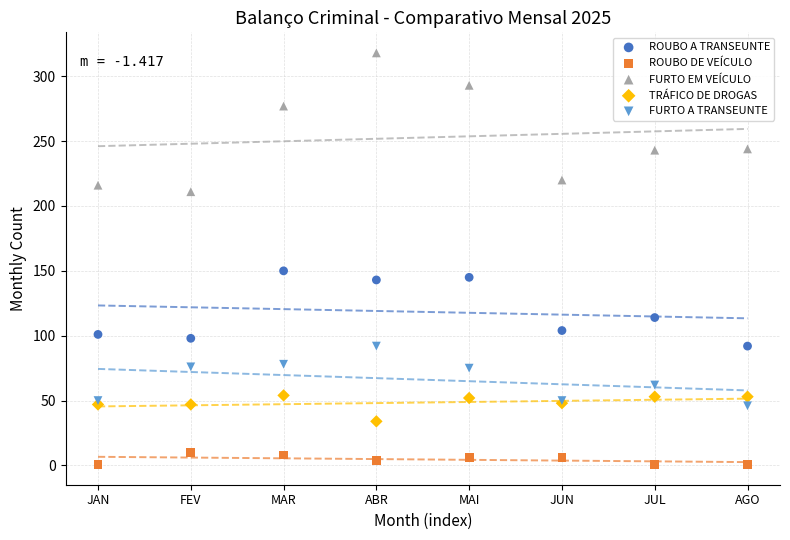

Which series contains the lowest Y value?

ROUBO DE VEÍCULO